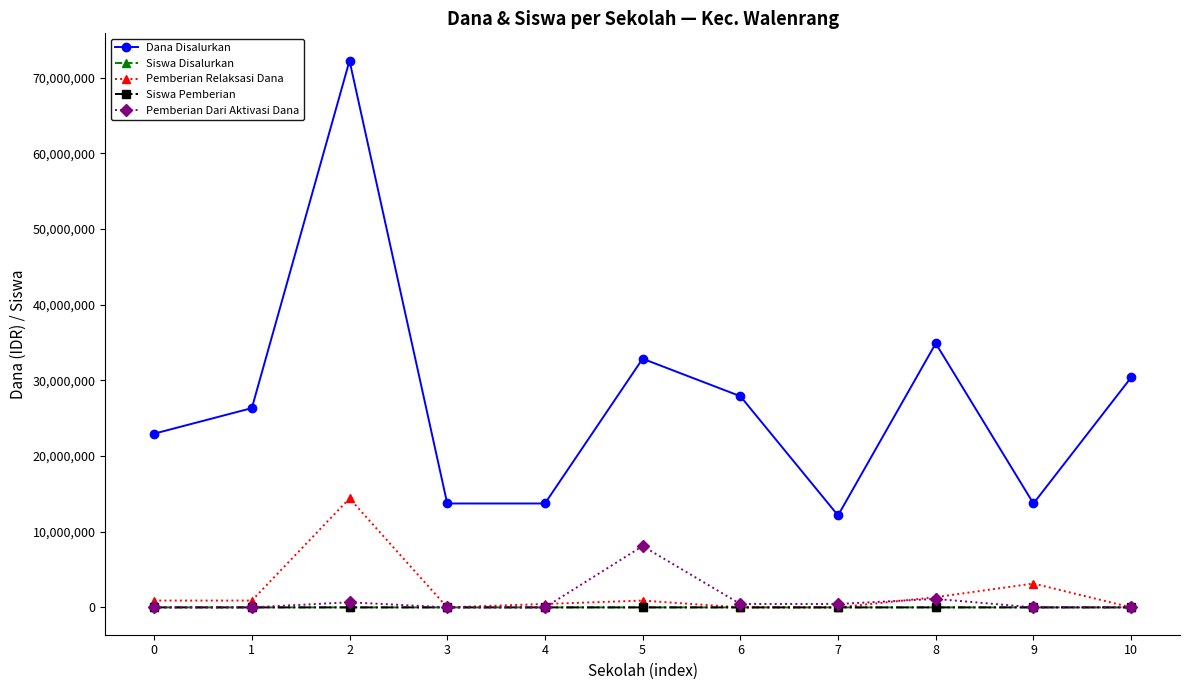

Does the chart have visible grid lines?

No